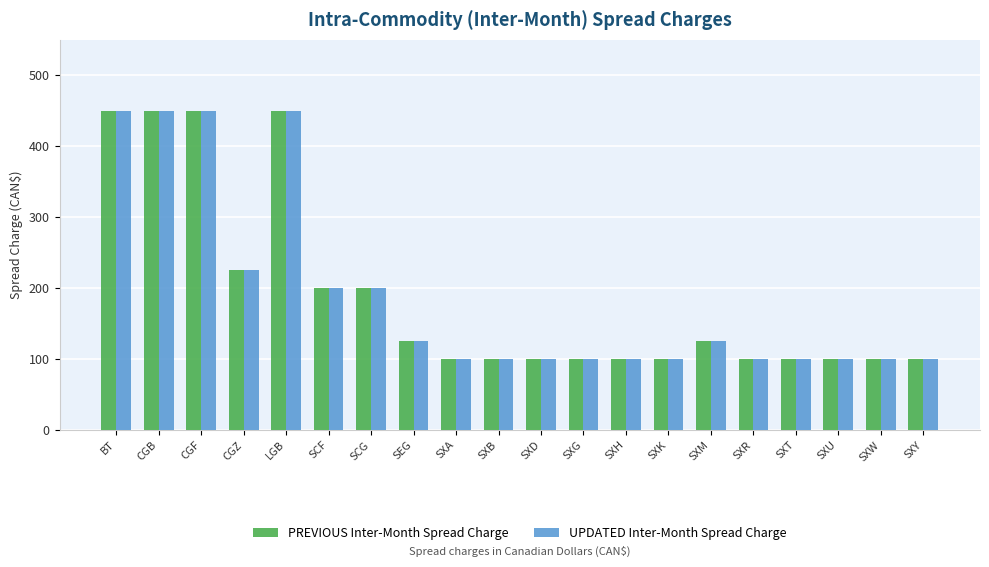

Count the number of categories in the chart.

20